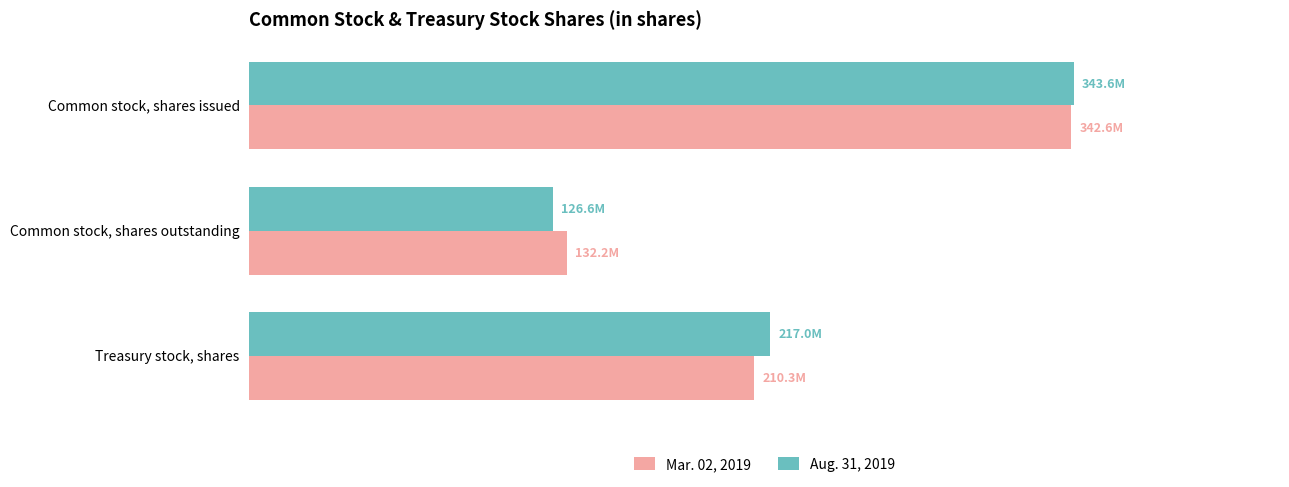

What is the maximum value shown in the chart?

343595000